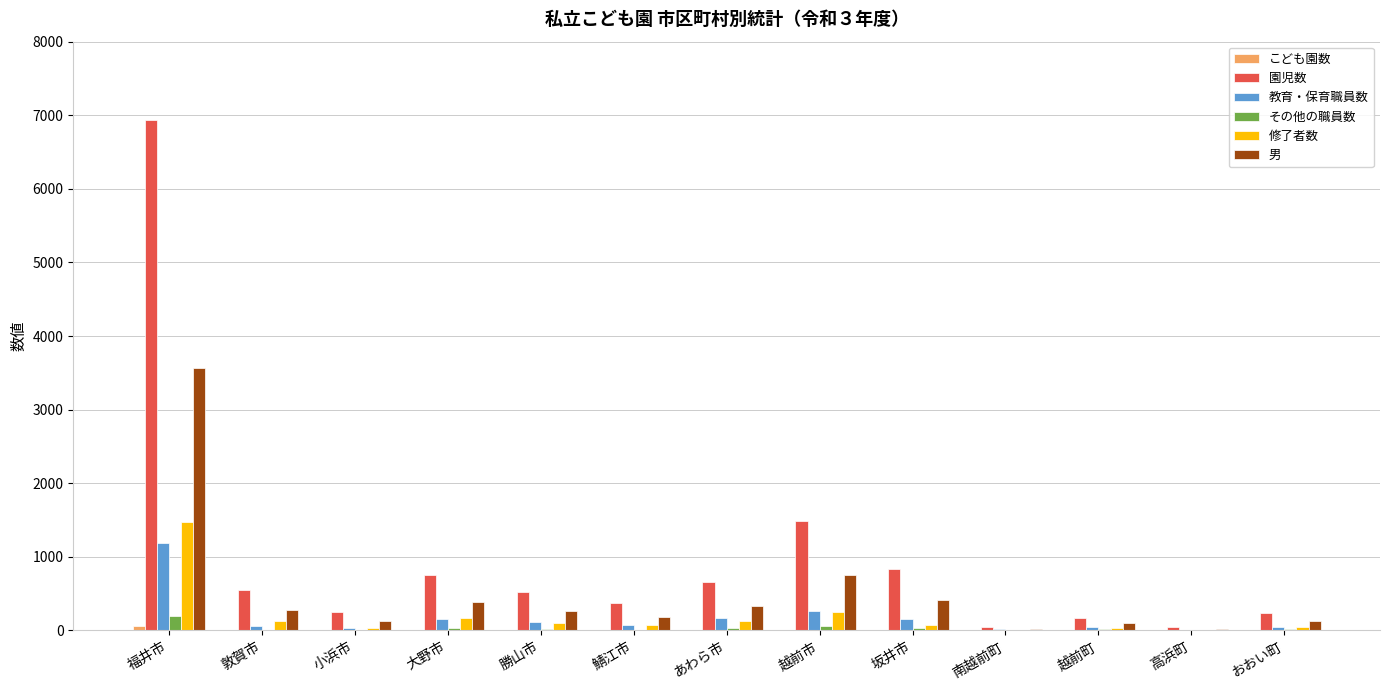

The 園児数 series shows 550 at 敦賀市. True or false?

True